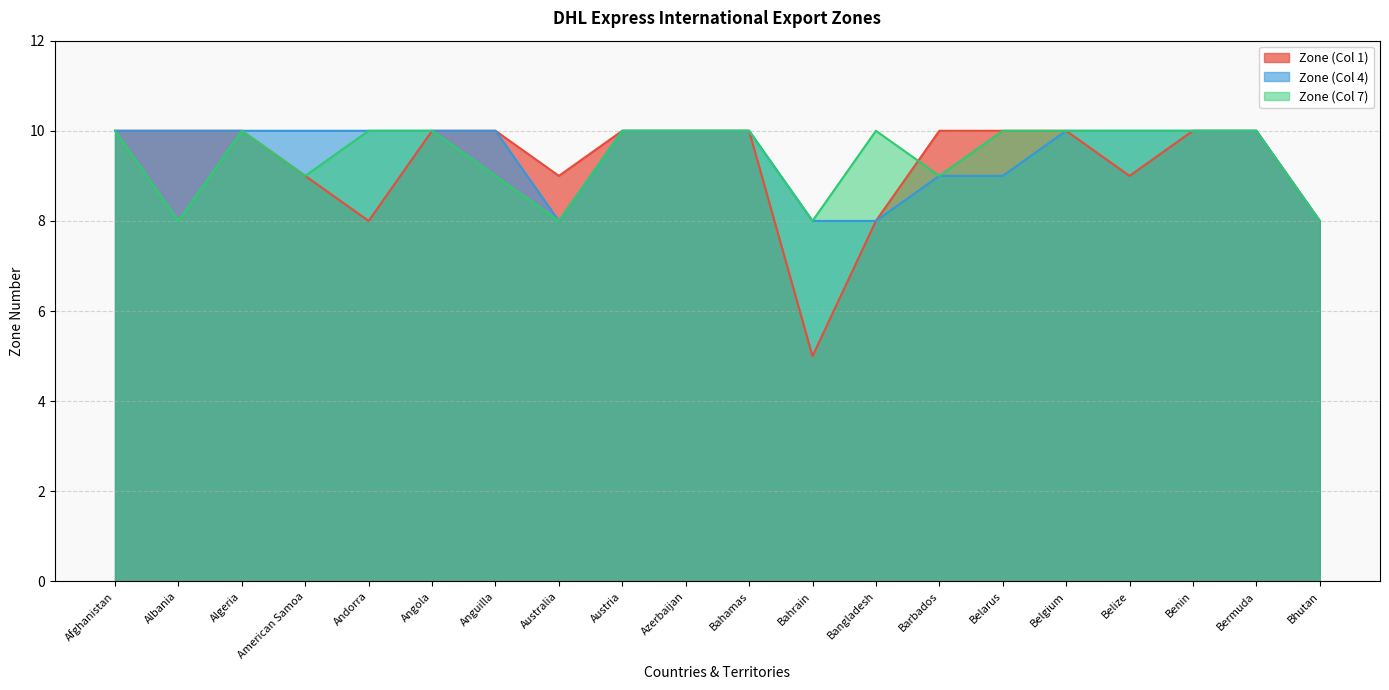

Count the number of categories in the chart.

20